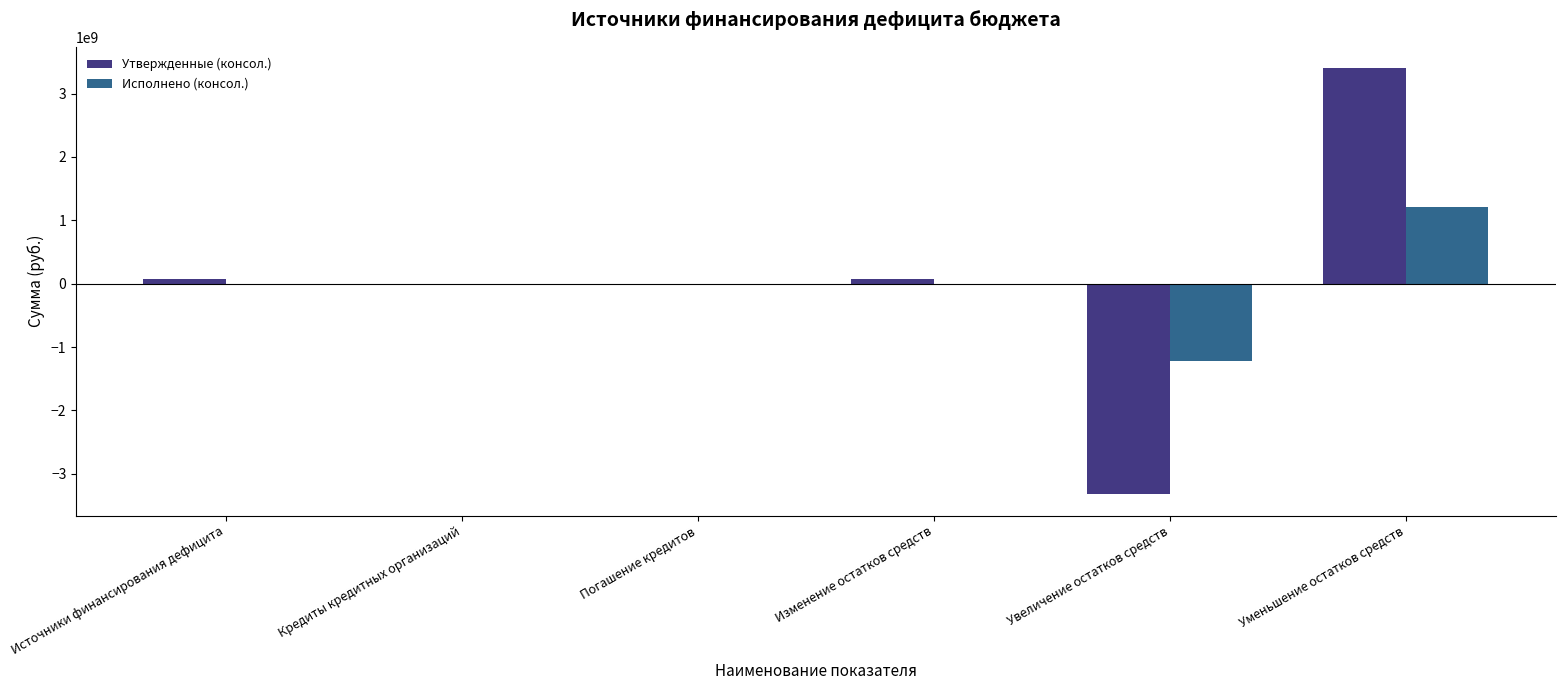

Is the value of Исполнено (консол.) at Увеличение остатков средств greater than the value of Утвержденные (консол.) at Уменьшение остатков средств?

No